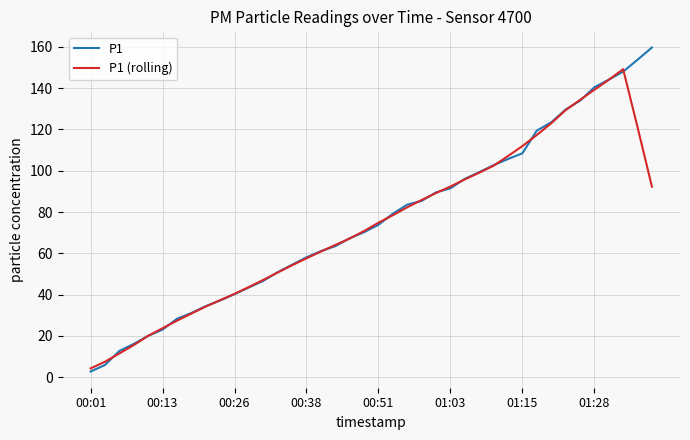

List the series in order of their peak value, lowest first.

P1 (rolling), P1